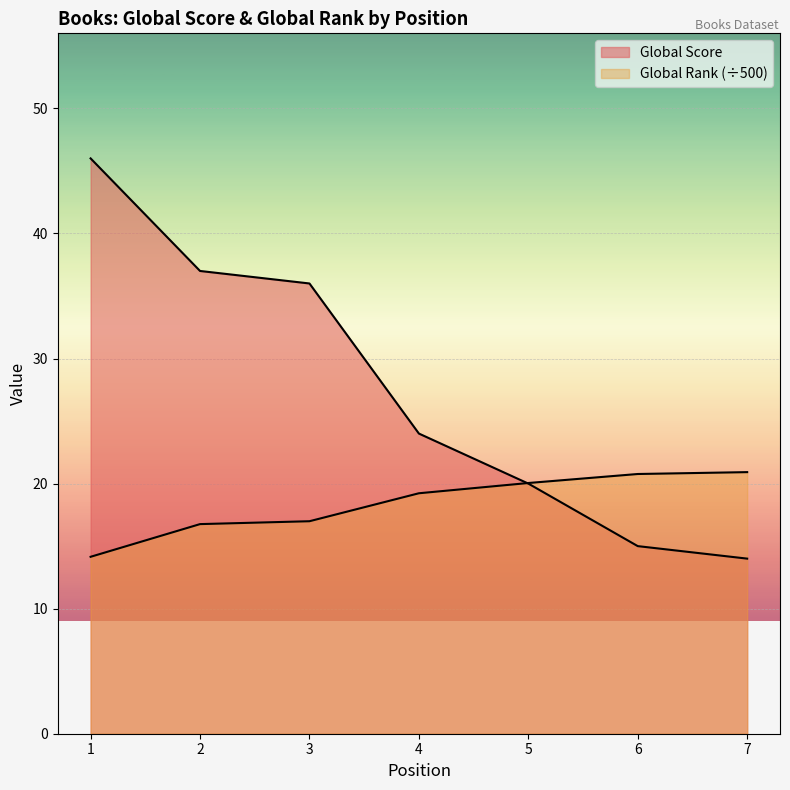

Where is Global Rank nearest to the value 17?

3